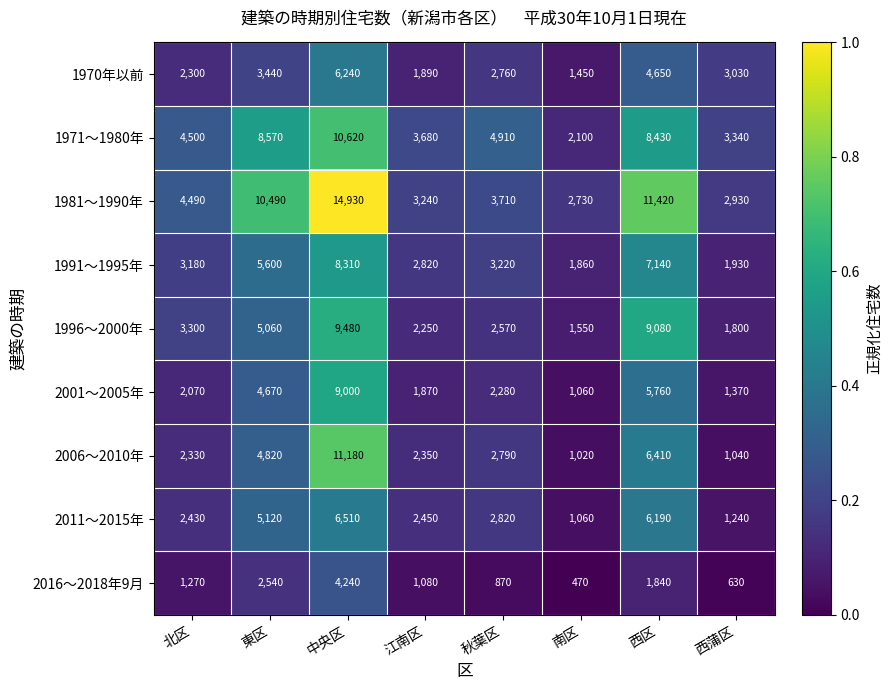

Which series has the largest range (max minus min)?

1981～1990年